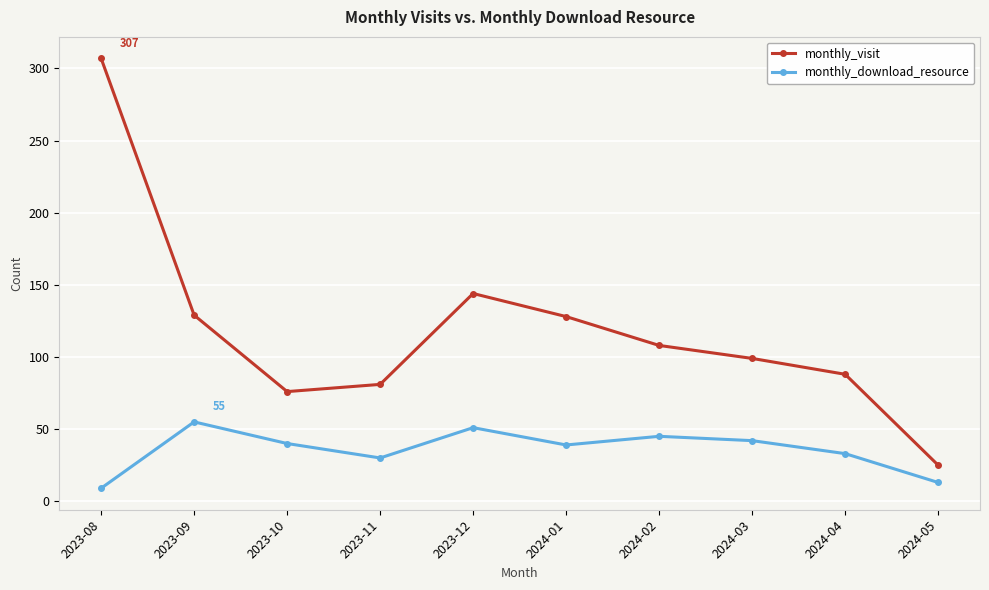

What is the label of the 6th point from the left?

2024-01